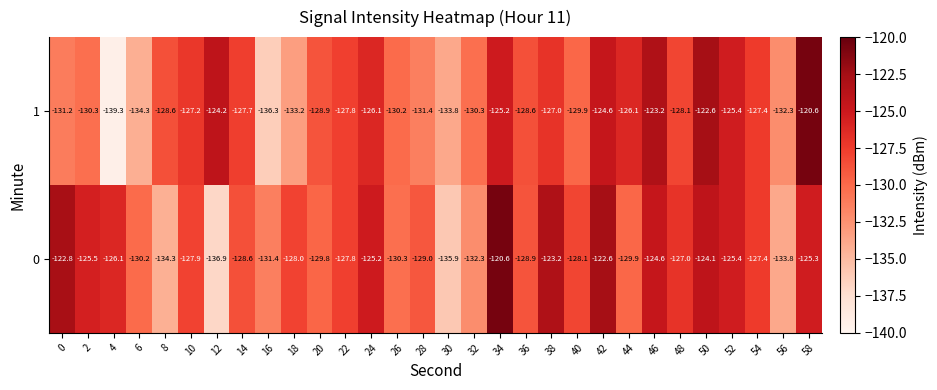

Where is 0 nearest to the value -128?

18